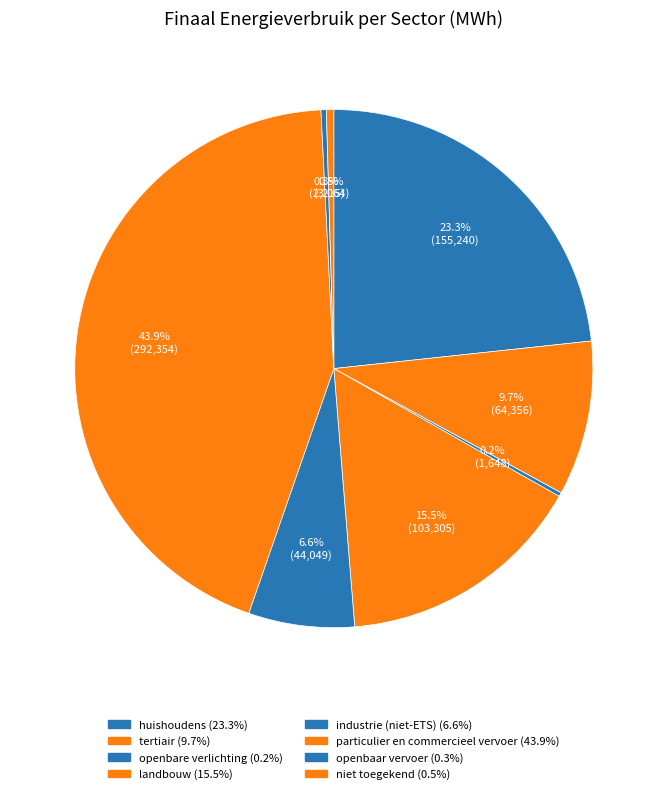

Is it true that openbare verlichting is 13% of the pie?

False